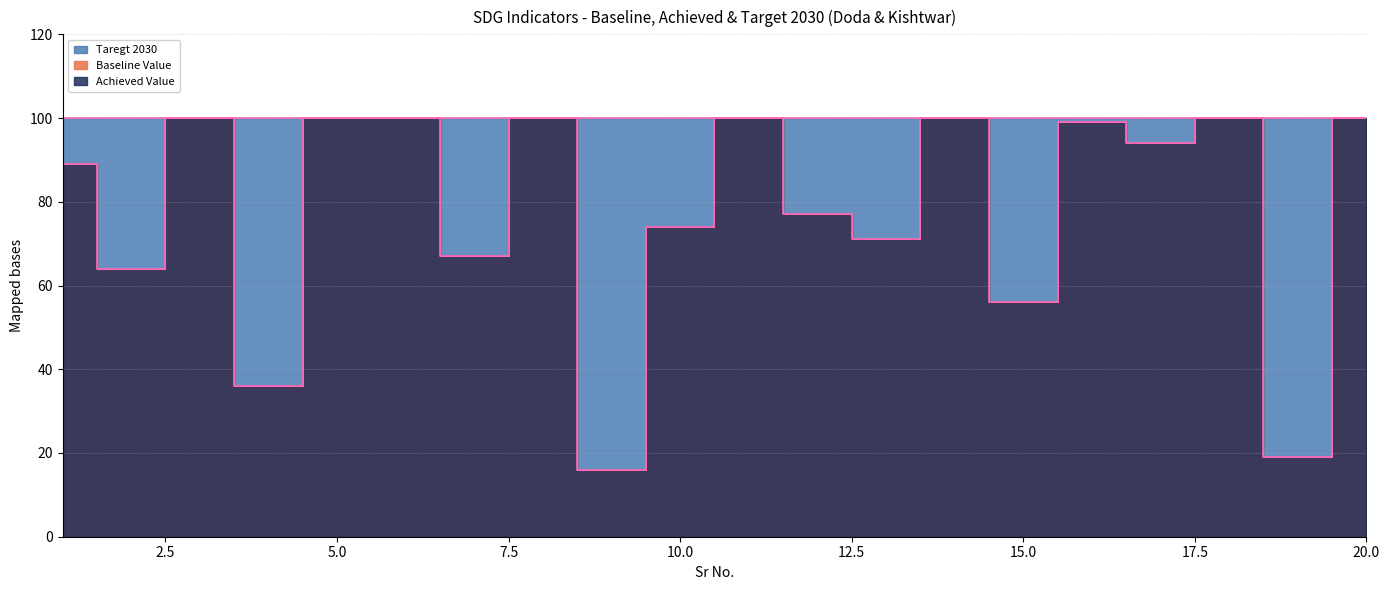

At which label is Achieved Value closest to 58?

15